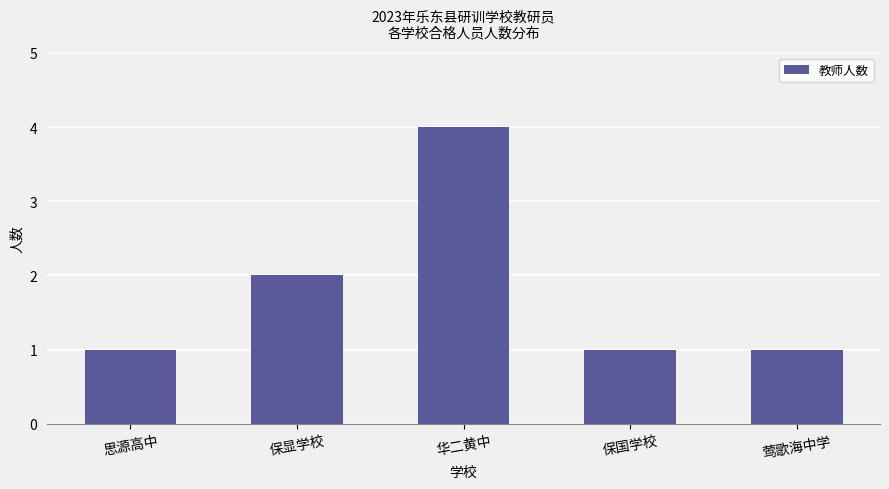

Where is the data nearest to the value 2?

保显学校